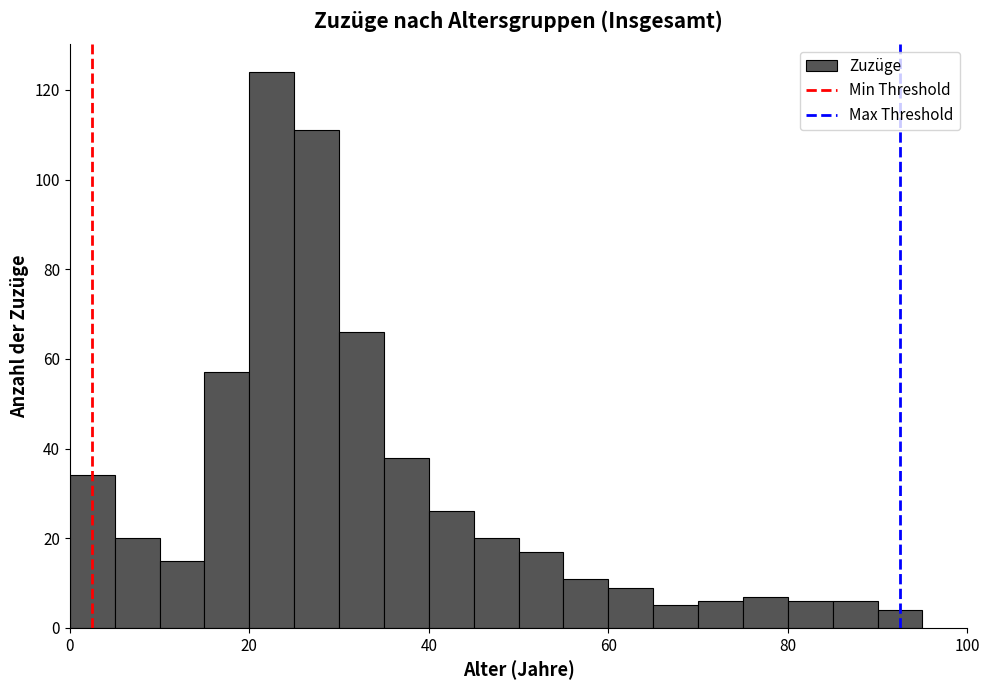

Around what value on the x-axis is the tallest bar? Give the approximate position of its centre, as read against the axis.

22